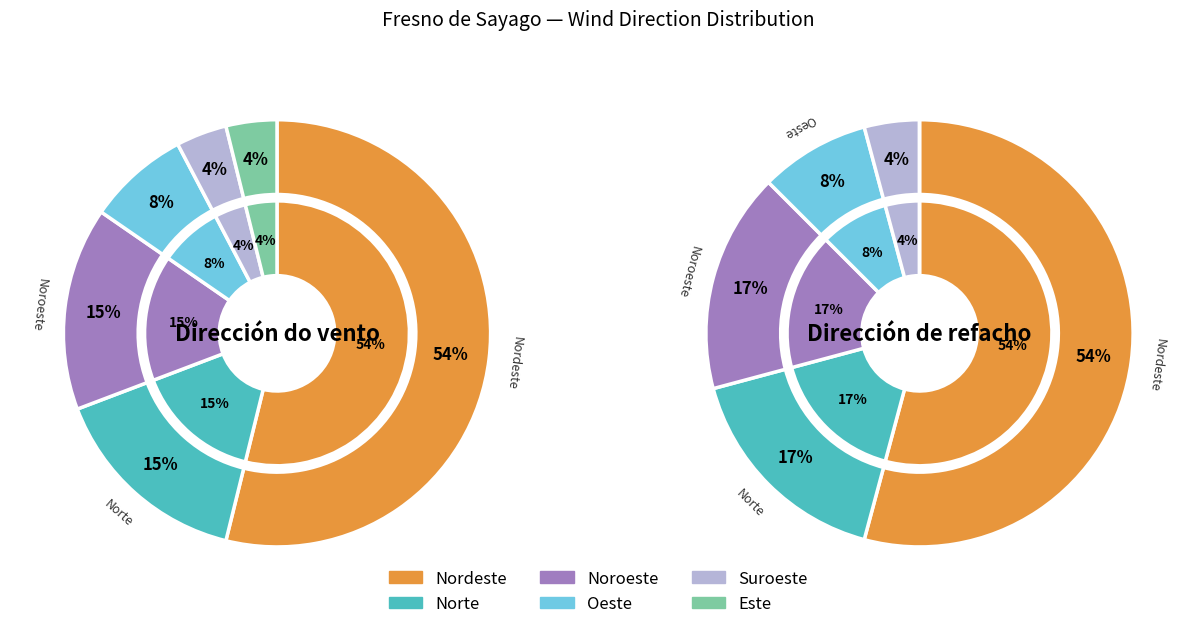

The Noroeste slice represents 1% of the pie. True or false?

False